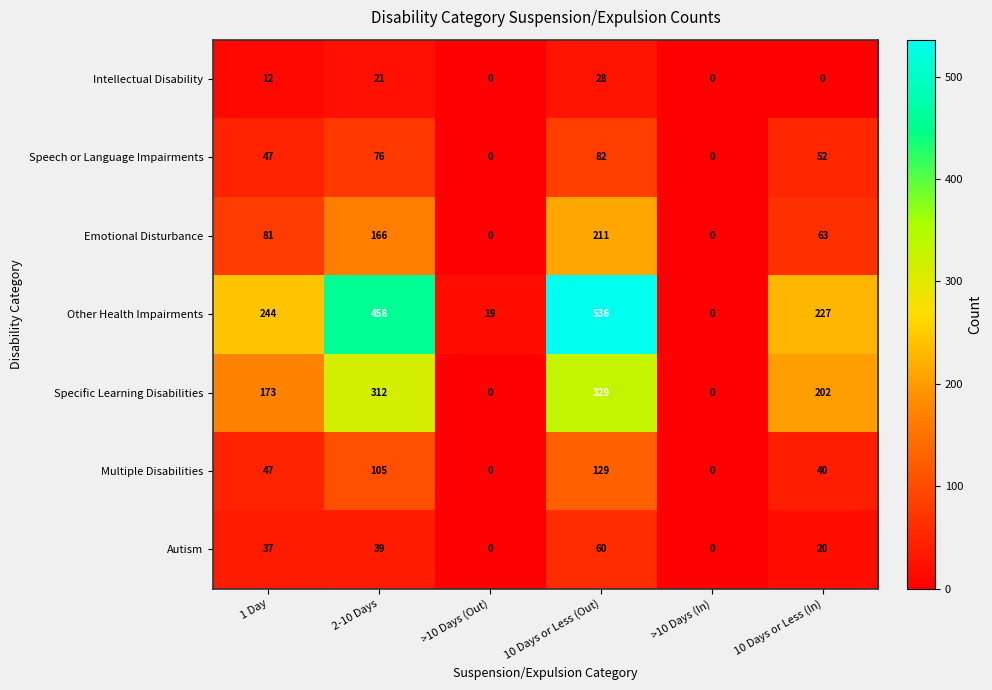

Which series changed the most between 1 Day and 10 Days or Less (In)?

Specific Learning Disabilities